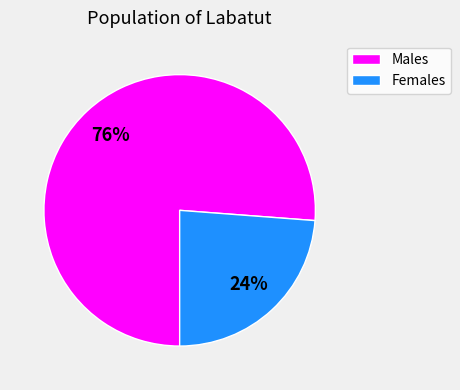

What percentage is the Females slice, to the nearest percent?

24%